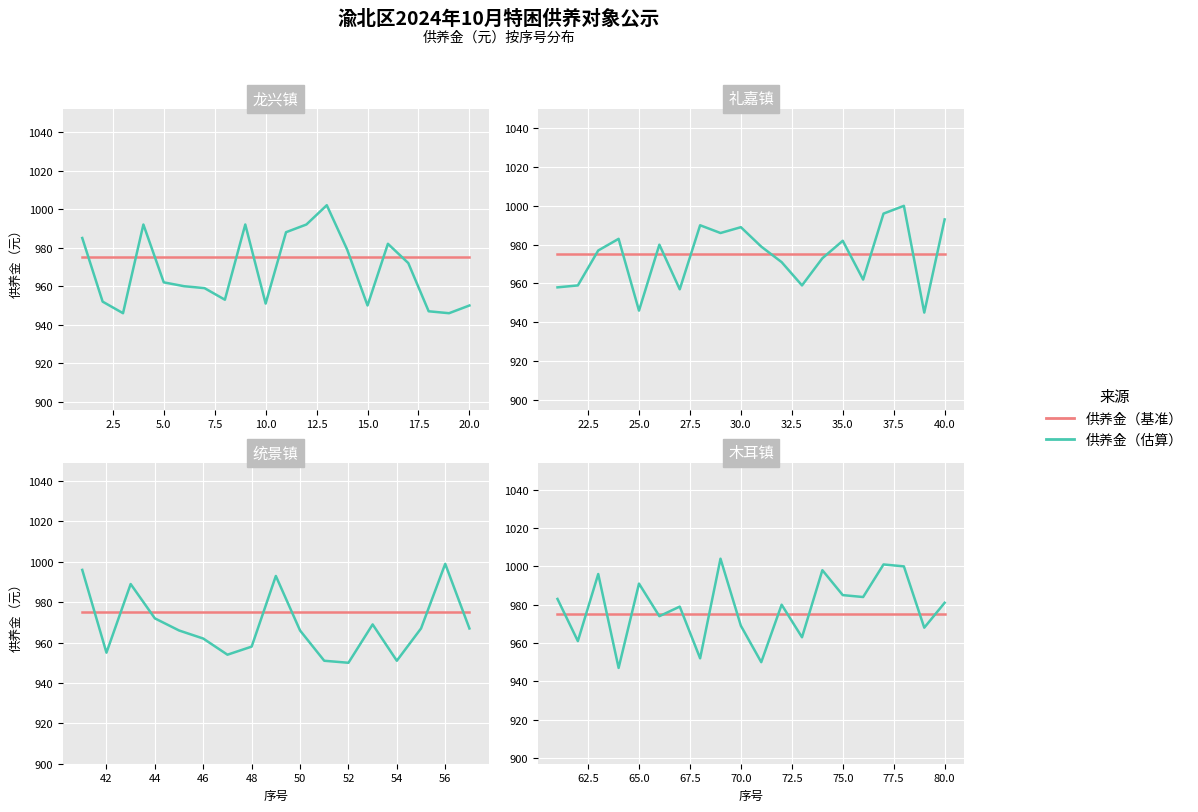

What is the label of the 18th point from the right?

5.0